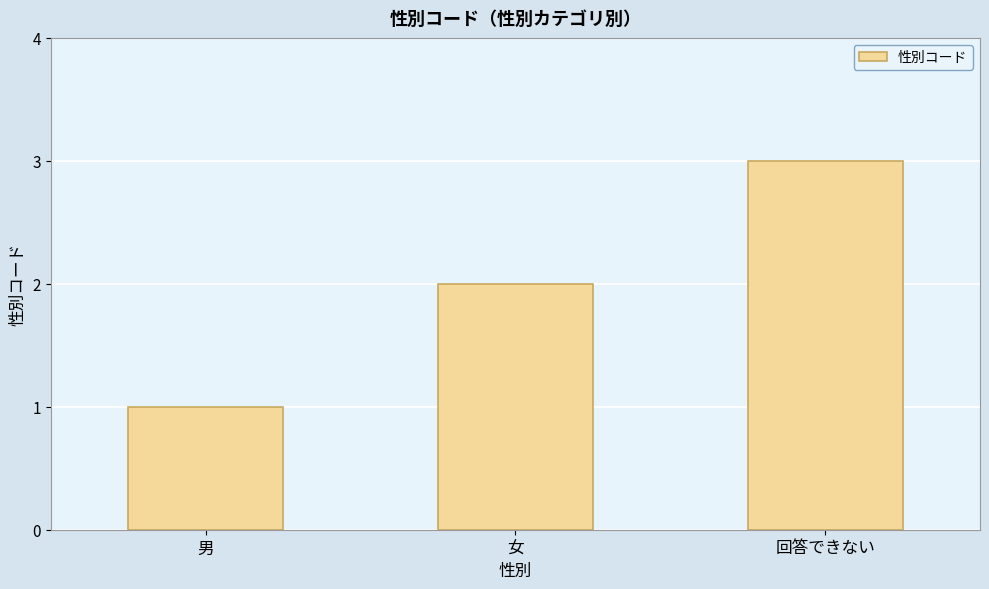

Reading left to right, transcribe all the data shown in this chart.

男=1	女=2	回答できない=3